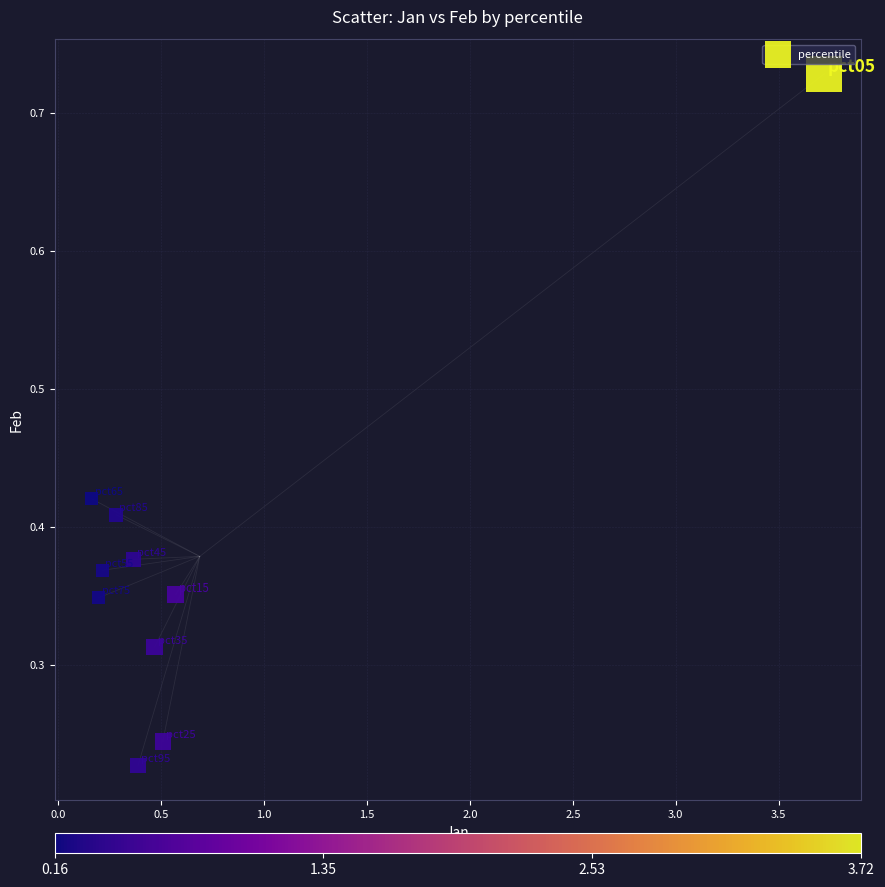

What is the range of Y values (max minus min)?

0.5